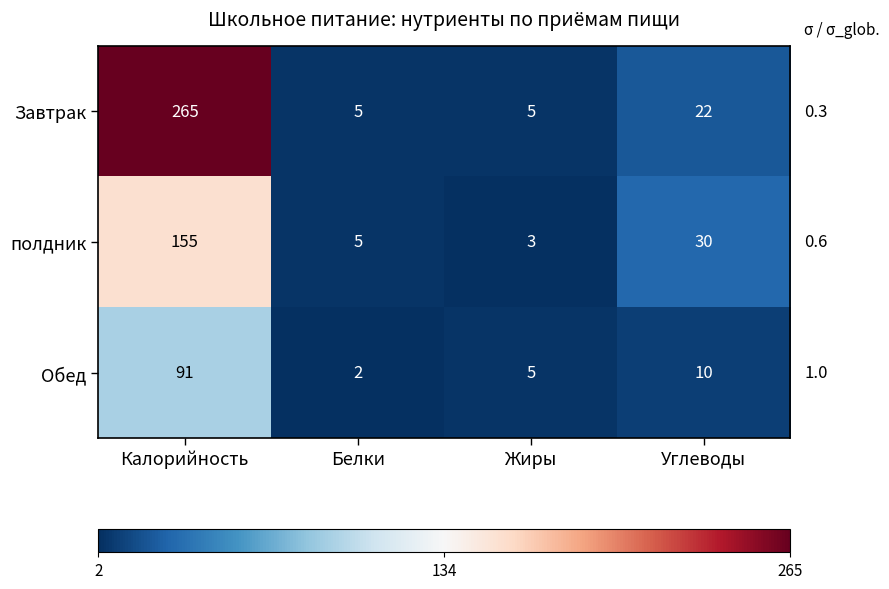

The полдник series shows 3 at Жиры. True or false?

True